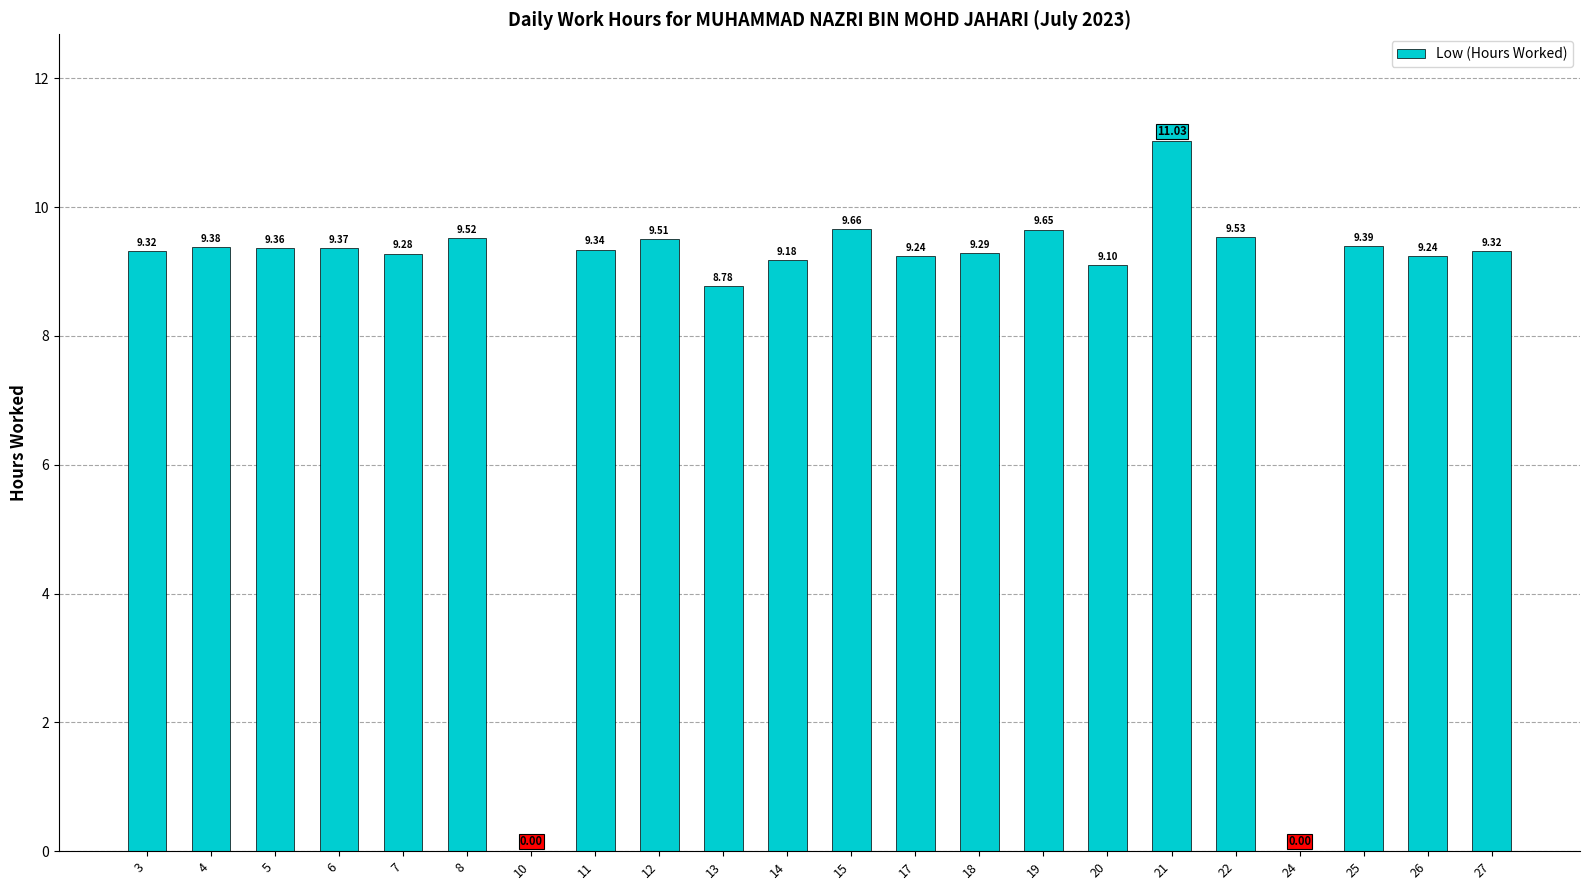

How many data points does each series have?

22